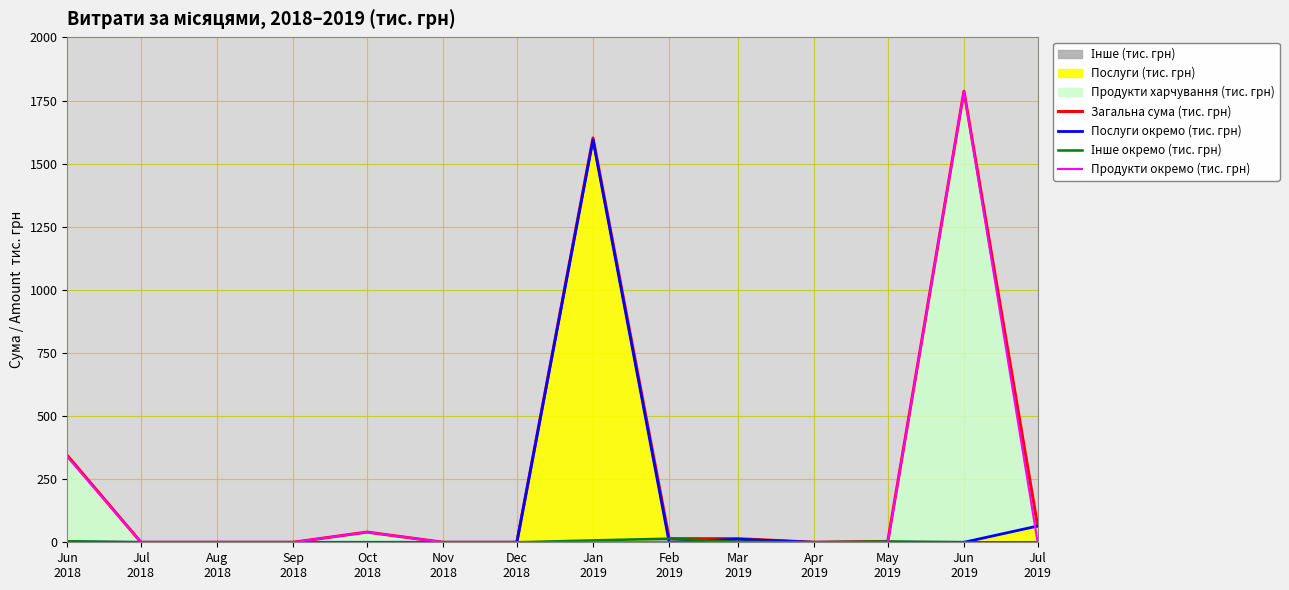

Which series has the largest total across all categories?

Загальна сума (тис. грн)